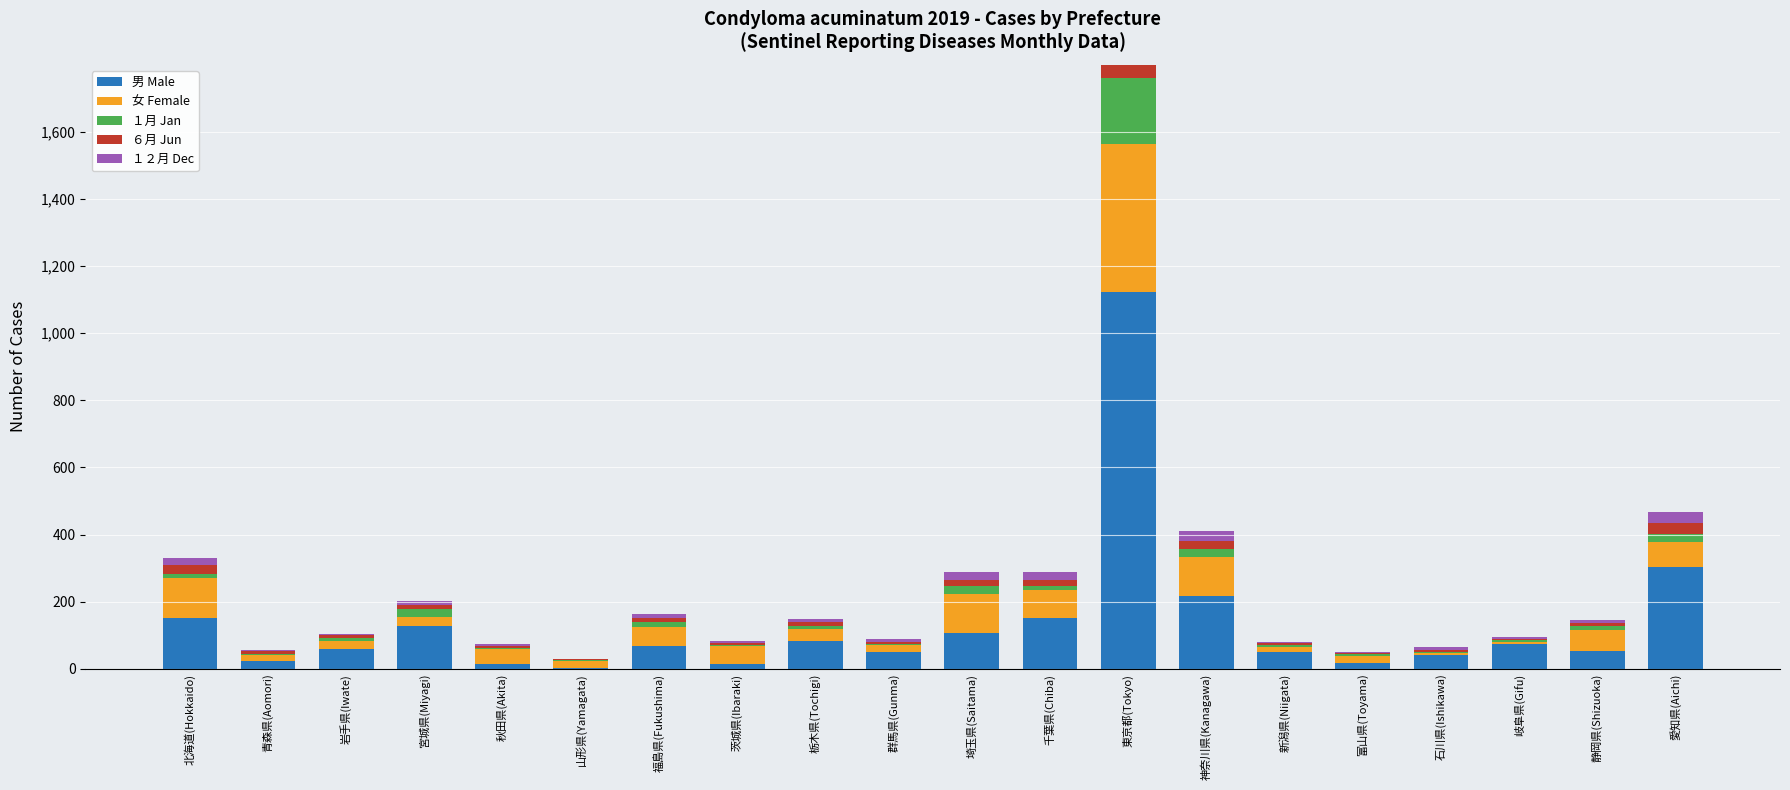

What is the difference between the maximum and minimum values in the １２月 Dec series?

104